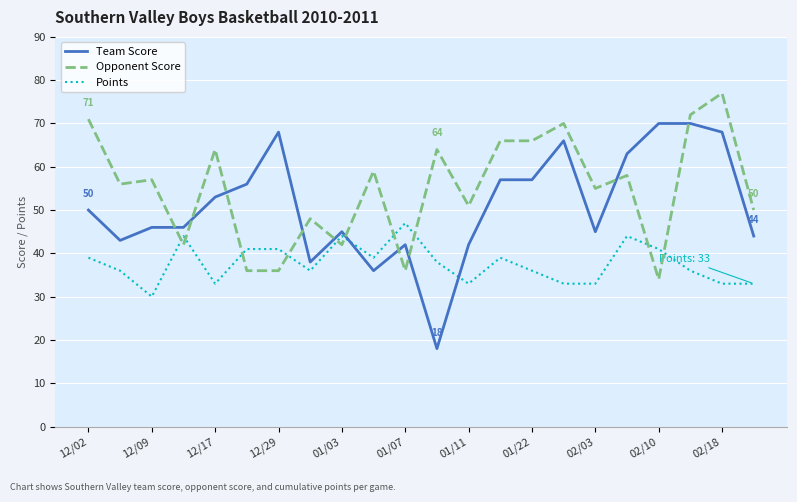

After their last crossing, which series has the higher values: Points or Team Score?

Team Score